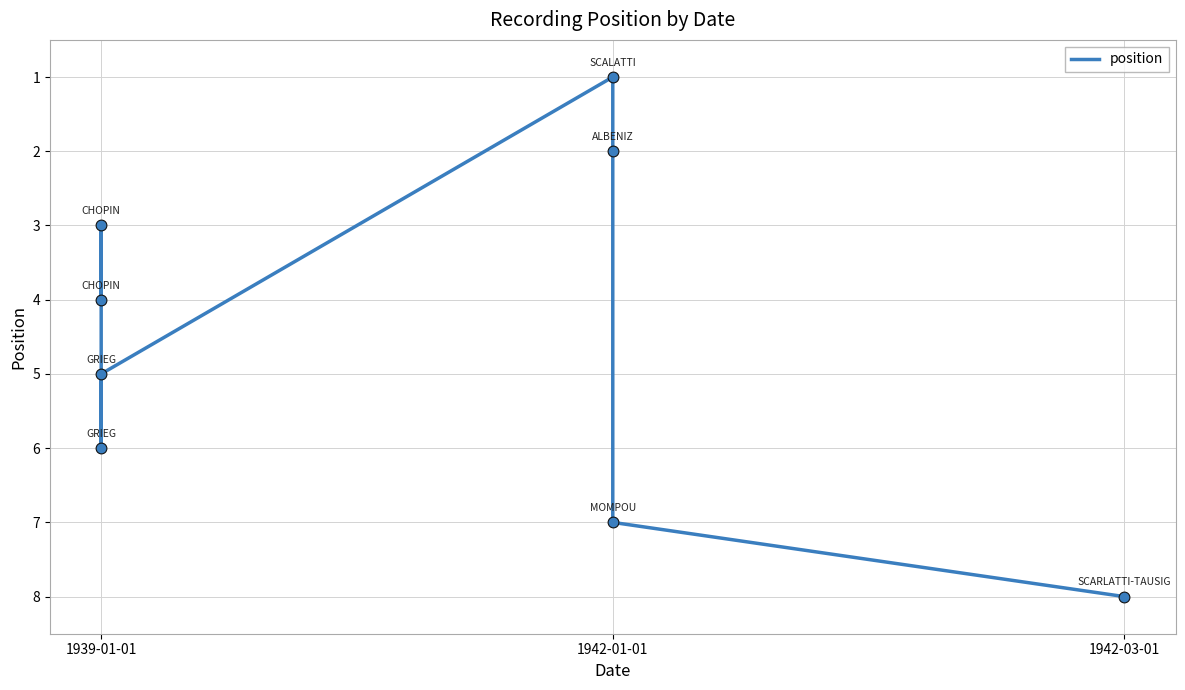

Which has a higher value, 1942-01-01 or 1942-03-01?

1942-03-01